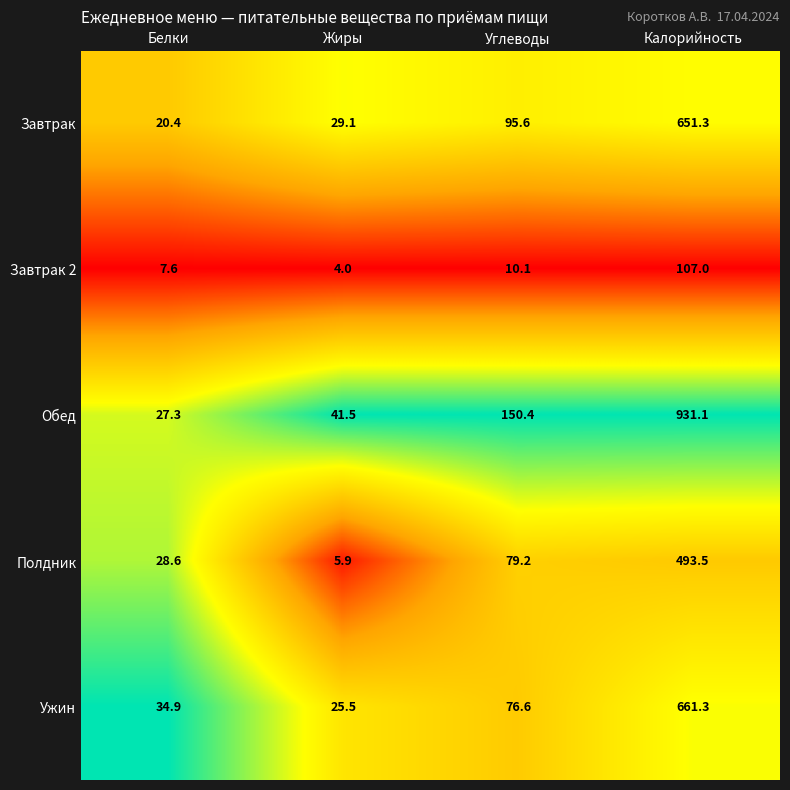

At which category is the sum across all series the highest?

Калорийность